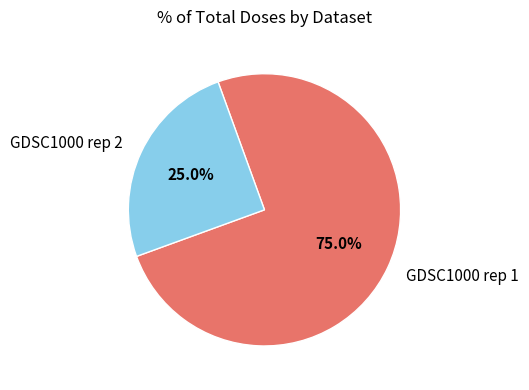

Which slice is the largest?

GDSC1000 rep 1